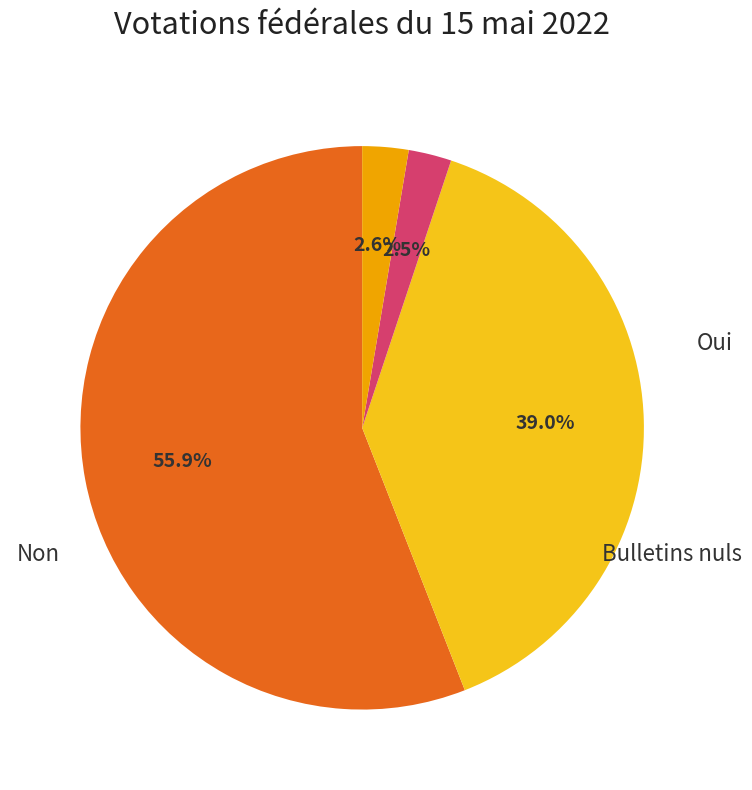

What is the smallest slice in the pie chart?

Bulletins blancs